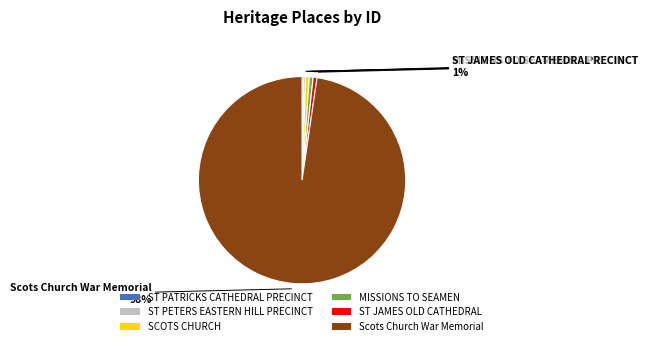

True or false: ST JAMES OLD CATHEDRAL accounts for 1% of the total.

True